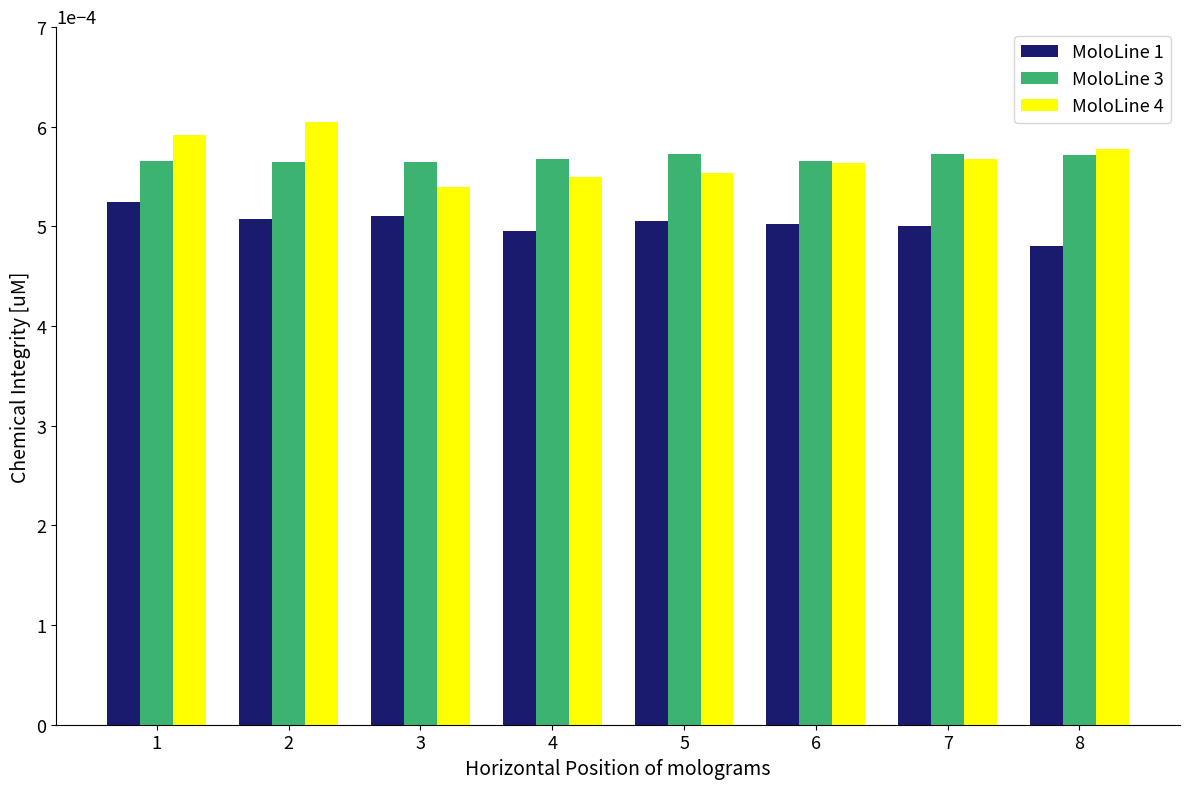

Which series changed the most between 1 and 5?

MoloLine 4